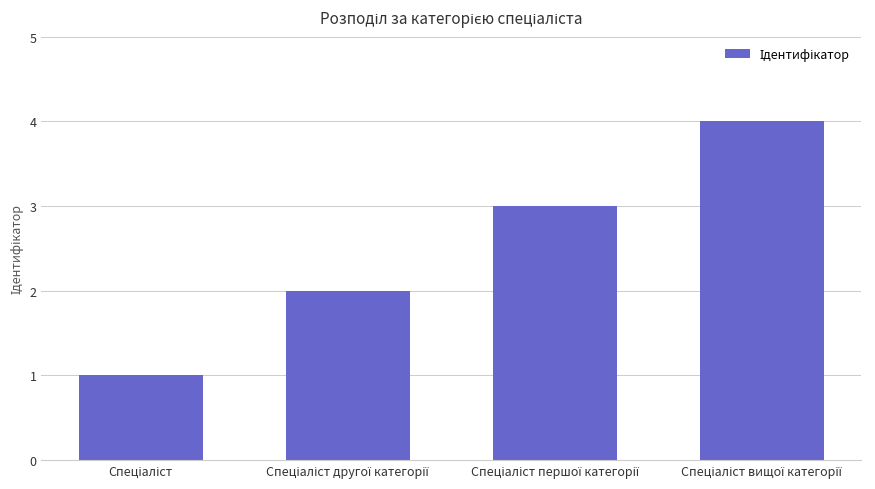

What is the sum of all values?

10